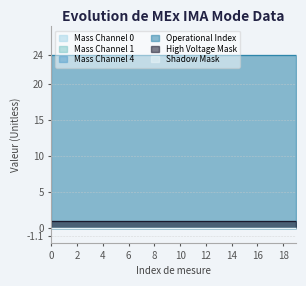

Reading right to left, extract all data points from this chart.

Mass Channel 0: 19=0	18=0	17=0	16=0	15=0	14=0	13=0	12=0	11=0	10=0	9=0	8=0	7=0	6=0	5=0	4=0	3=0	2=0	1=0	0=0
Mass Channel 1: 19=0	18=0	17=0	16=0	15=0	14=0	13=0	12=0	11=0	10=0	9=0	8=0	7=0	6=0	5=0	4=0	3=0	2=0	1=0	0=0
Mass Channel 4: 19=0	18=0	17=0	16=0	15=0	14=0	13=0	12=0	11=0	10=0	9=0	8=0	7=0	6=0	5=0	4=0	3=0	2=0	1=0	0=0
Operational Index: 19=24	18=24	17=24	16=24	15=24	14=24	13=24	12=24	11=24	10=24	9=24	8=24	7=24	6=24	5=24	4=24	3=24	2=24	1=24	0=24
High Voltage Mask: 19=1	18=1	17=1	16=1	15=1	14=1	13=1	12=1	11=1	10=1	9=1	8=1	7=1	6=1	5=1	4=1	3=1	2=1	1=1	0=1
Shadow Mask: 19=0	18=0	17=0	16=0	15=0	14=0	13=0	12=0	11=0	10=0	9=0	8=0	7=0	6=0	5=0	4=0	3=0	2=0	1=0	0=0